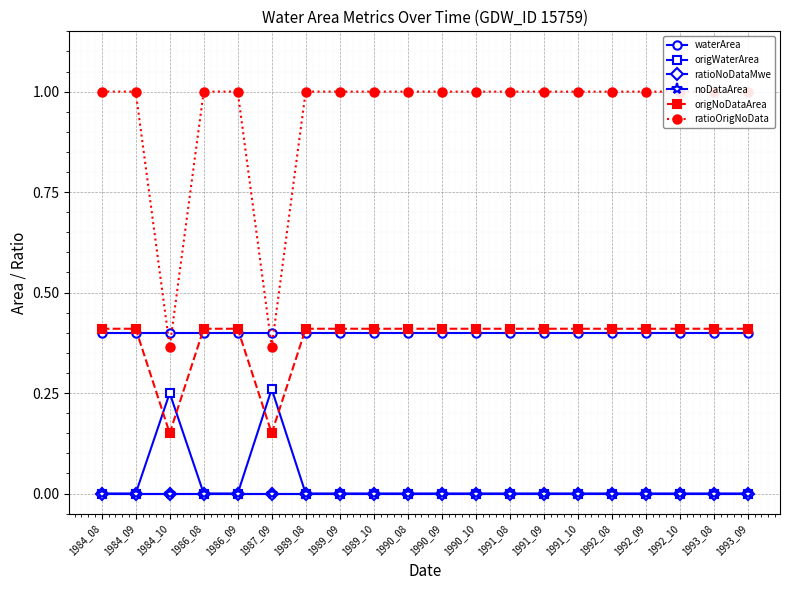

At which category does ratioOrigNoData reach its first local valley?

1984_10